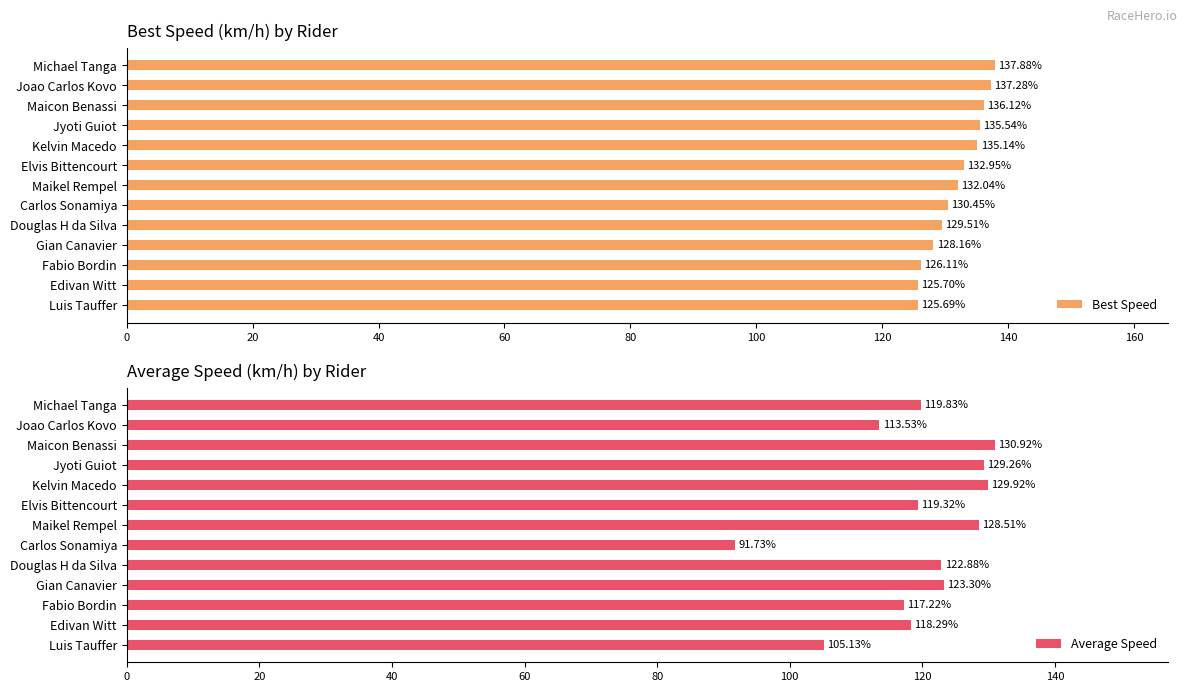

Which category has the lowest value in the Best Speed series?

Luis Tauffer